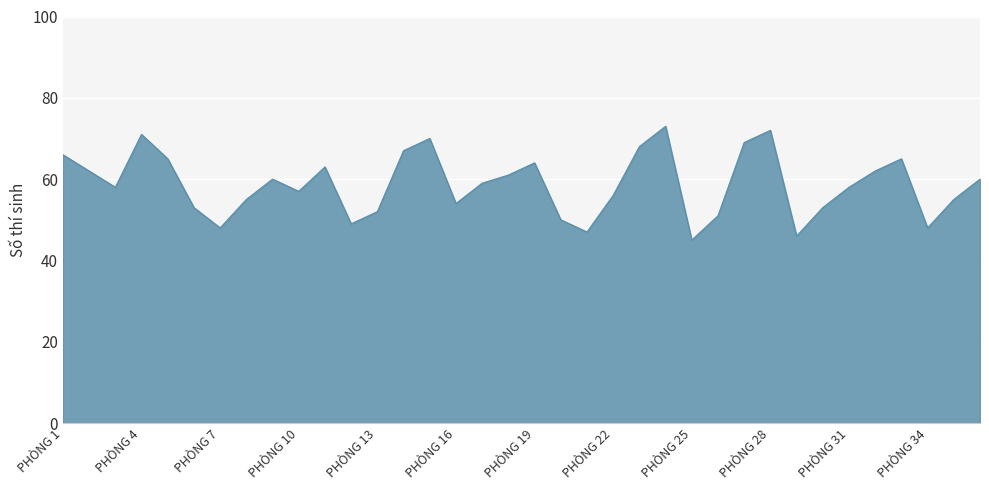

What is the difference between the maximum and minimum values?

28